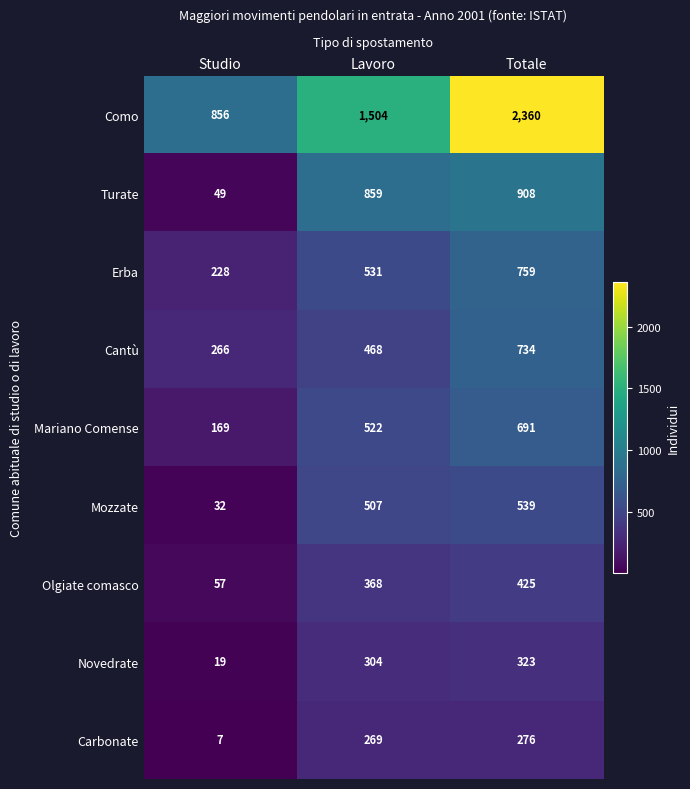

What value does the Mariano Comense series have at Totale, to the nearest 100?

700